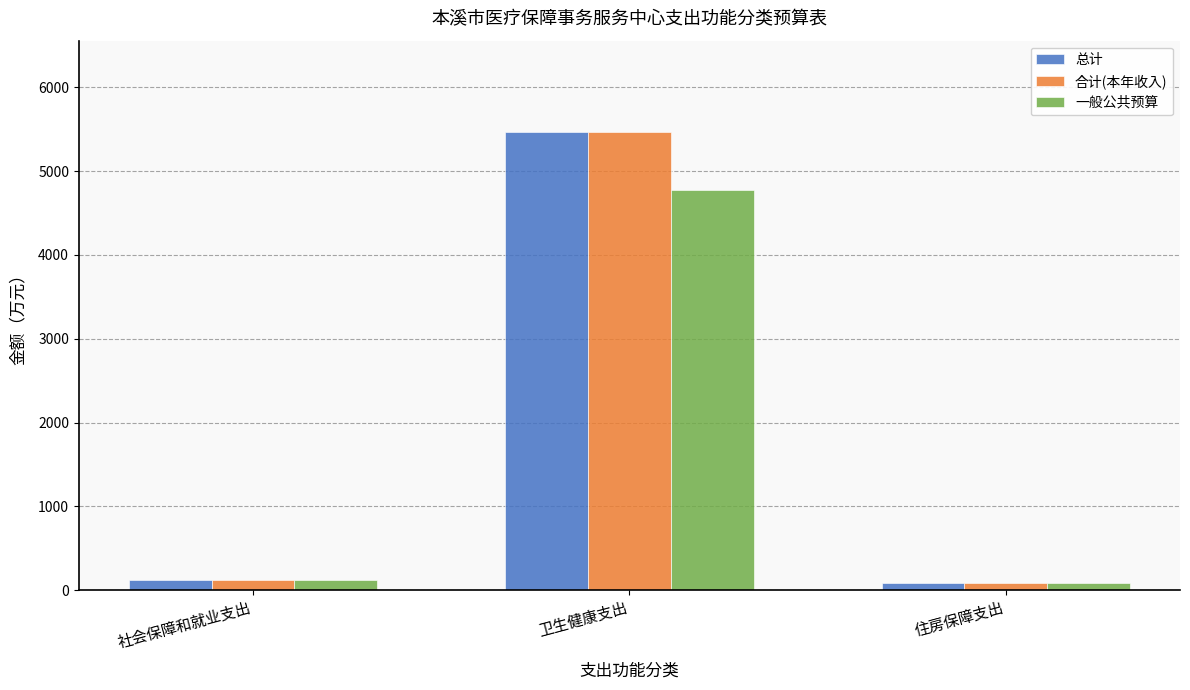

Is it true that 合计(本年收入) equals 82.4 at 住房保障支出?

True